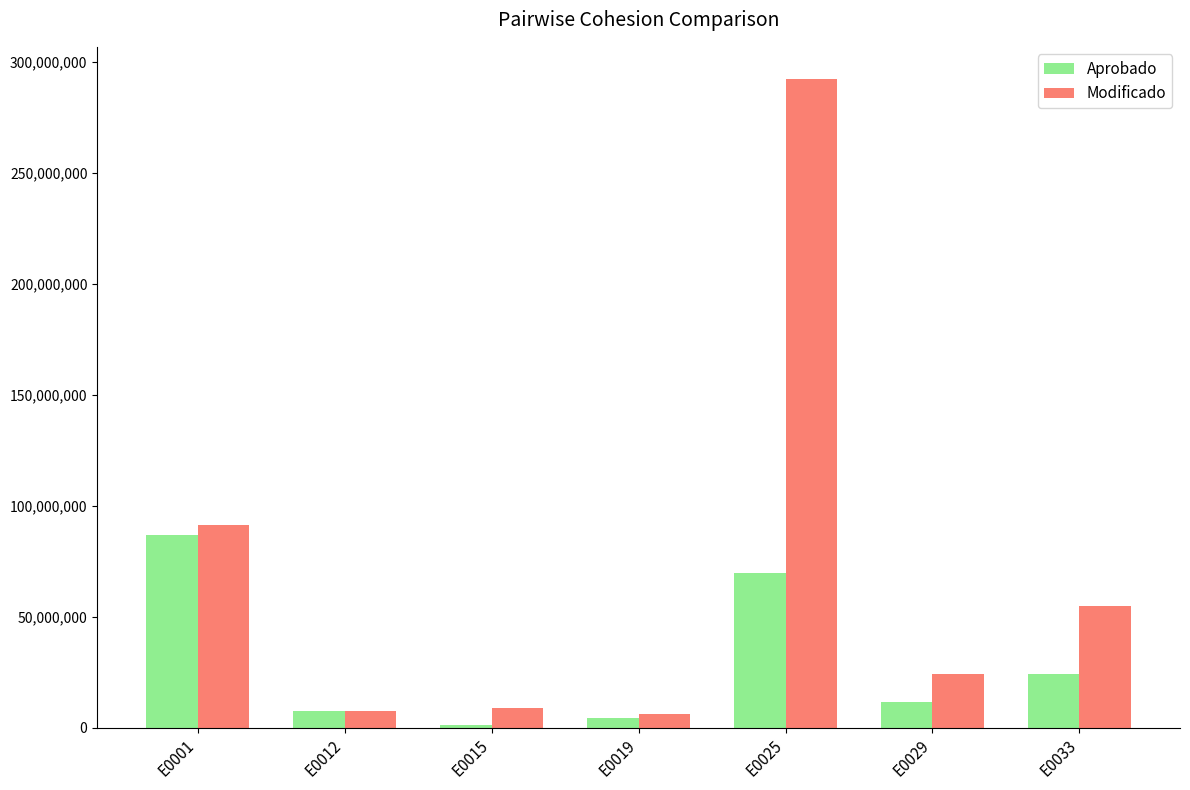

How many categories are shown in the chart?

7